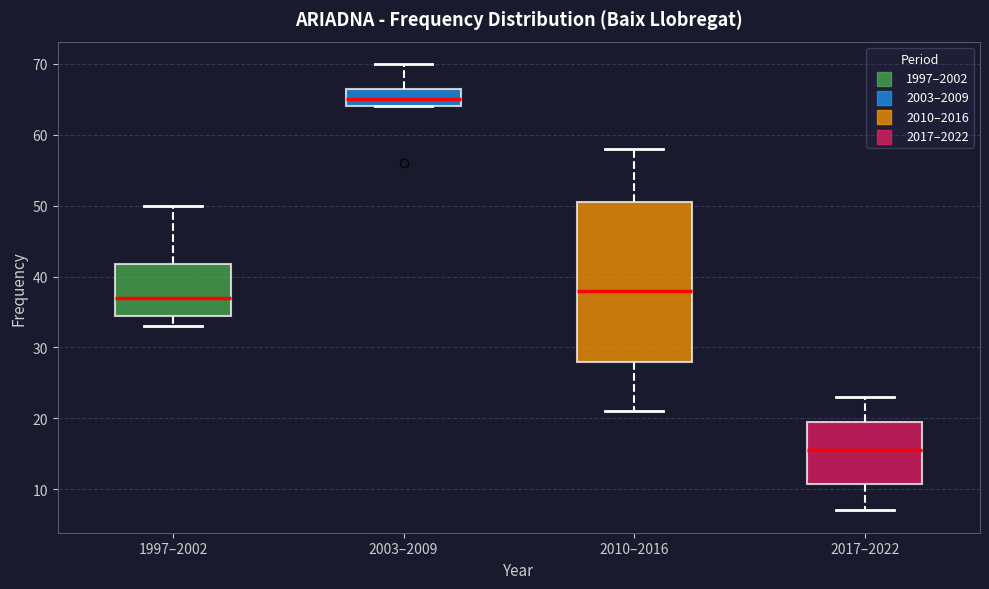

Where is the lower edge of the box for 2010–2016 on the y-axis? The values are not printed on the chart, so give them approximately, as read against the axis.

28